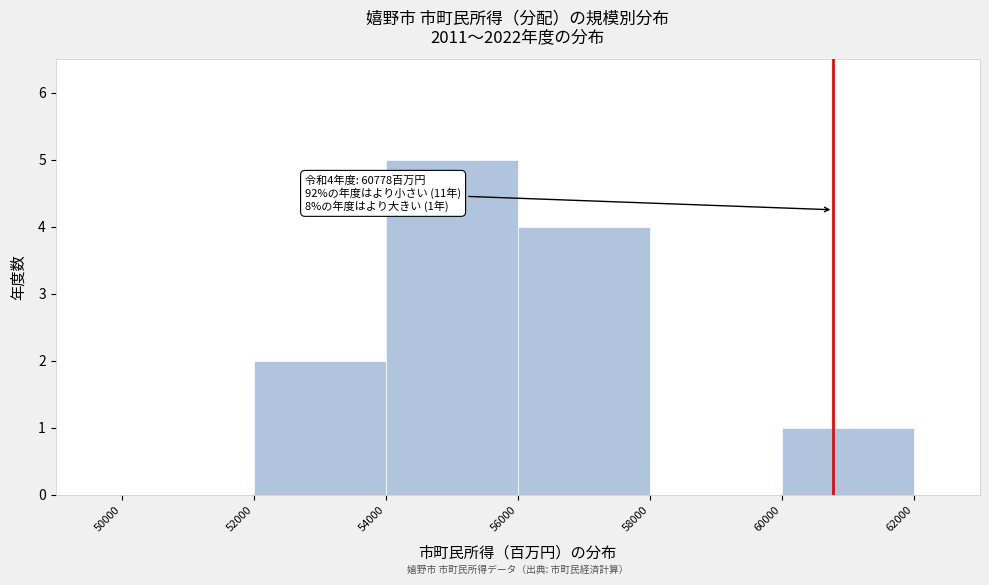

Over which range of the x-axis is the bar tallest?

54000 to 56000